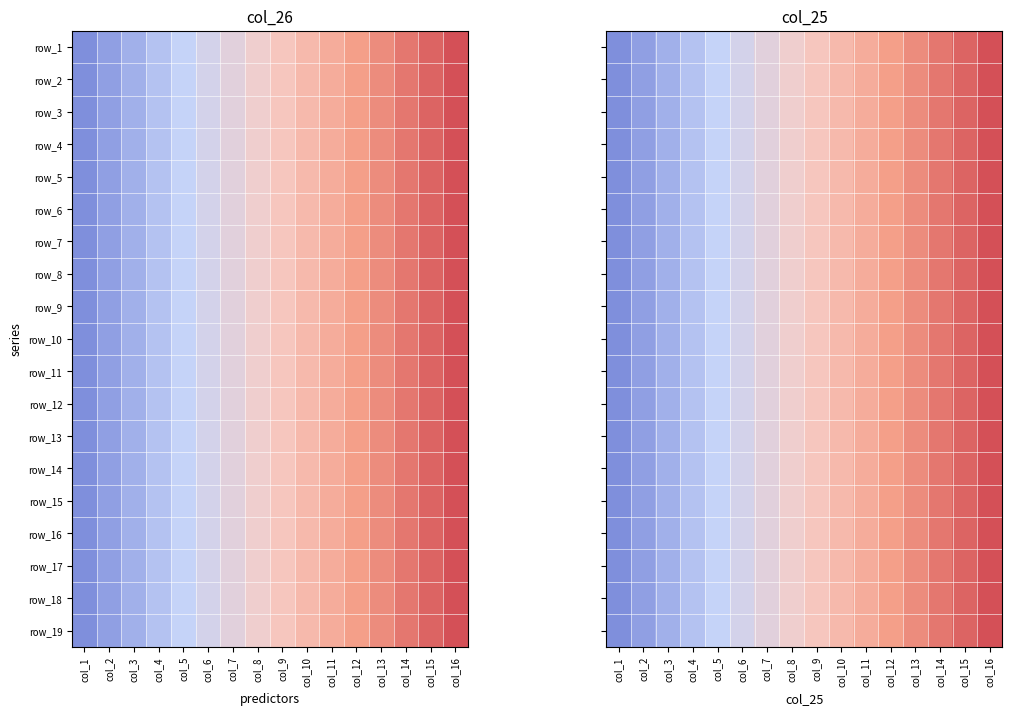

At which label does row_15 reach its minimum?

col_1